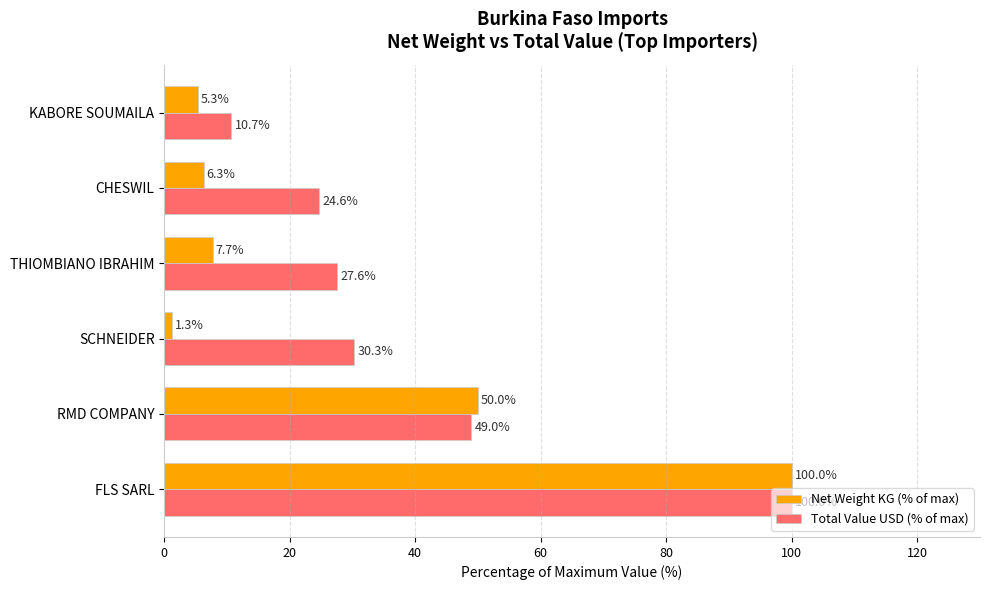

List the series in order of their overall mean, highest first.

Total Value USD (% of max), Net Weight KG (% of max)